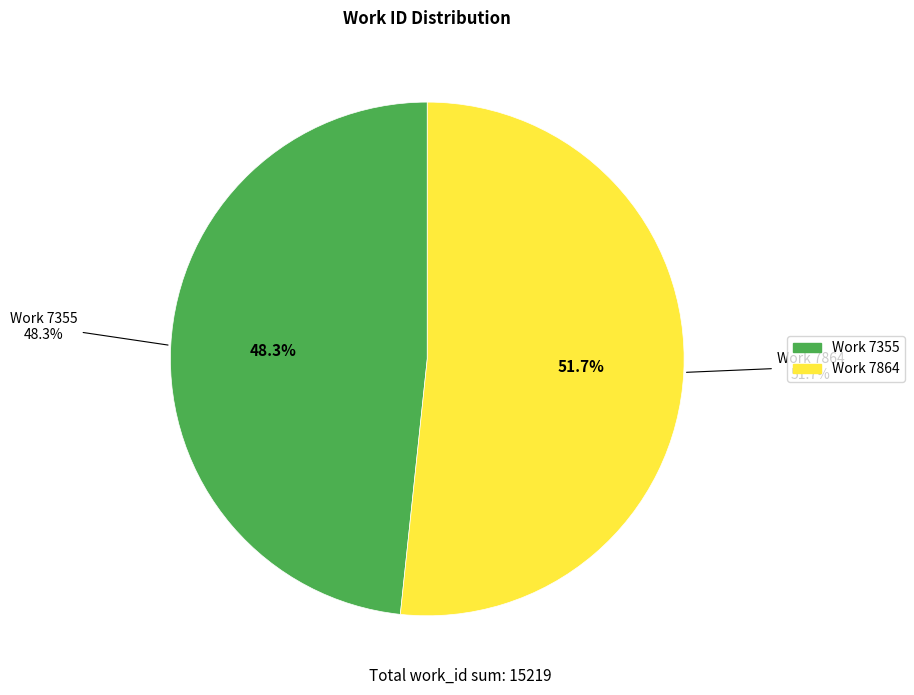

How many segments does this pie chart have?

2